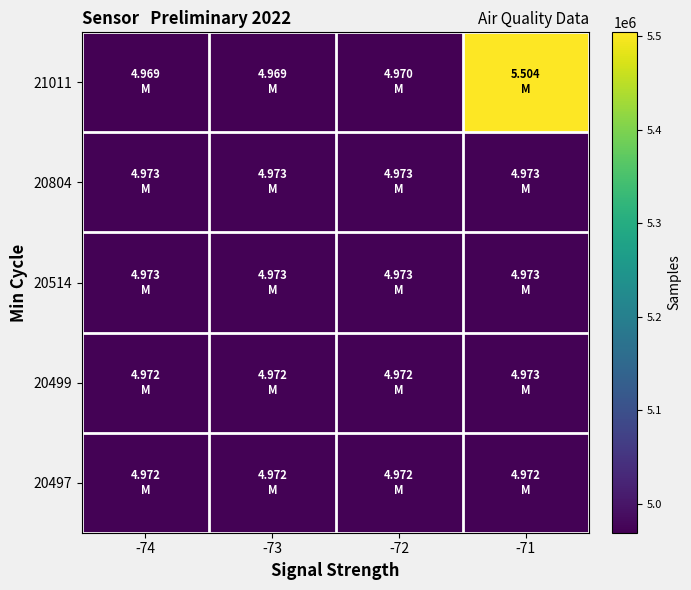

Rank the series at -72 from highest to lowest value.

20804, 20514, 20497, 20499, 21011